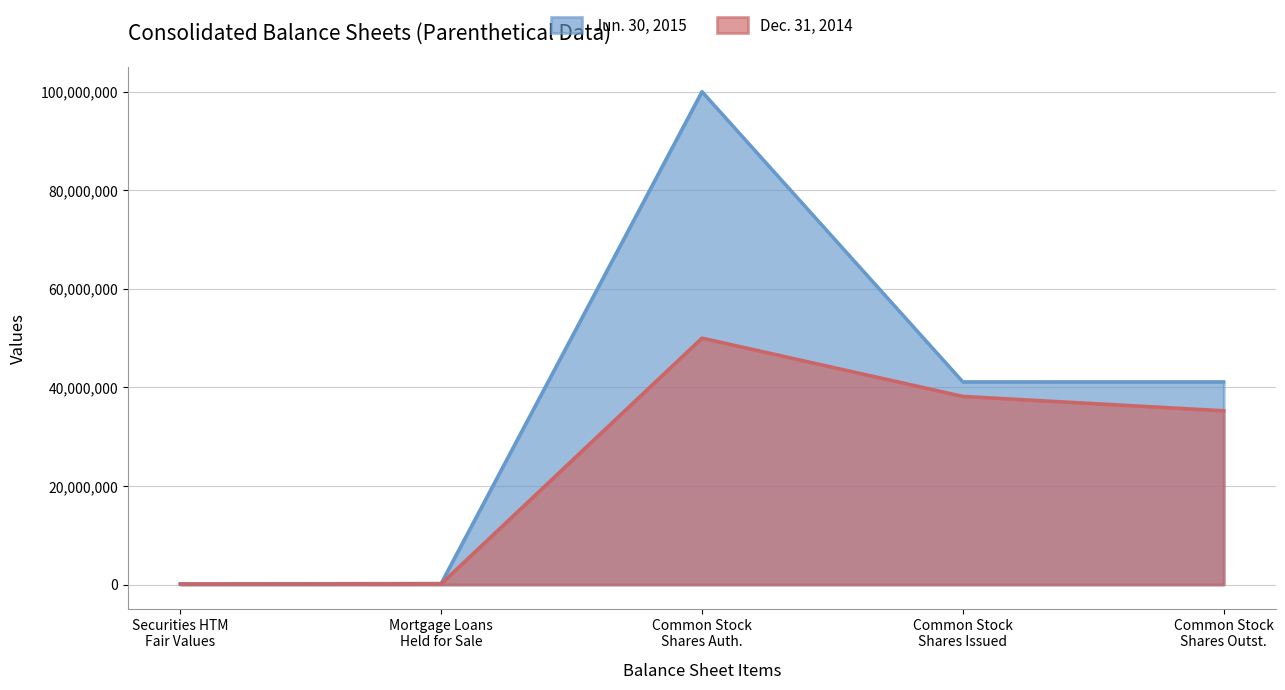

Which series ends up on top after the final intersection of Dec. 31, 2014 and Jun. 30, 2015?

Jun. 30, 2015